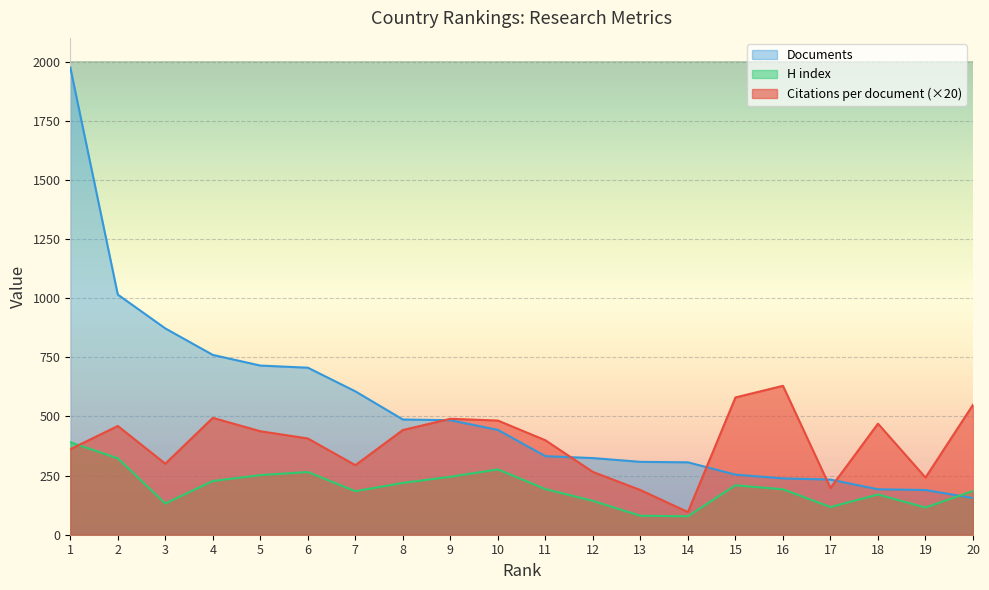

What is the difference between the maximum and minimum values in the Documents series?

1820.0